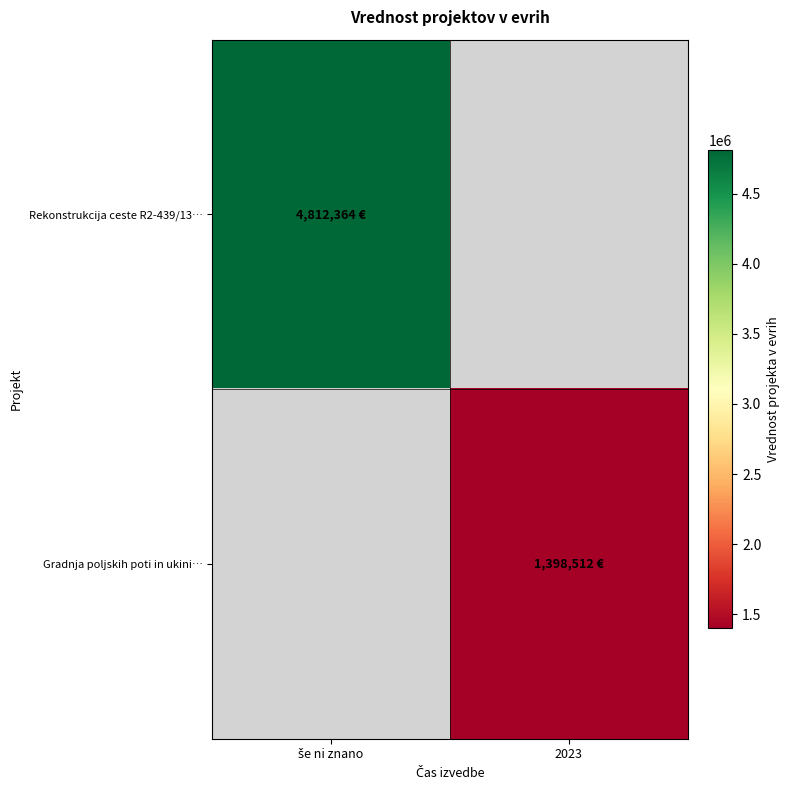

Rank the series at še ni znano from highest to lowest value.

Rekonstrukcija ceste R2-439/13…, Gradnja poljskih poti in ukini…